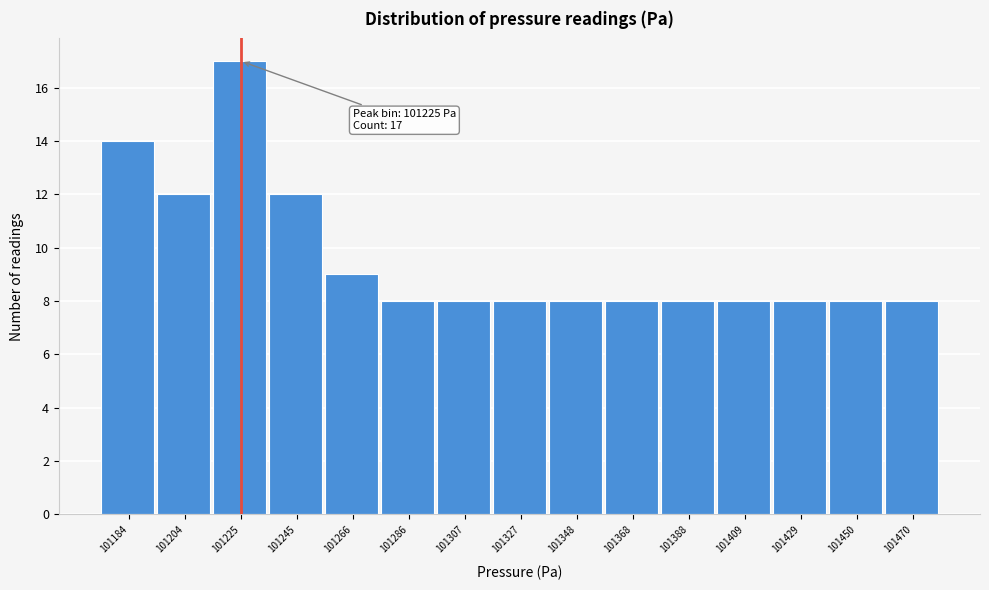

Which range on the x-axis has the tallest bar?

101215 to 101235